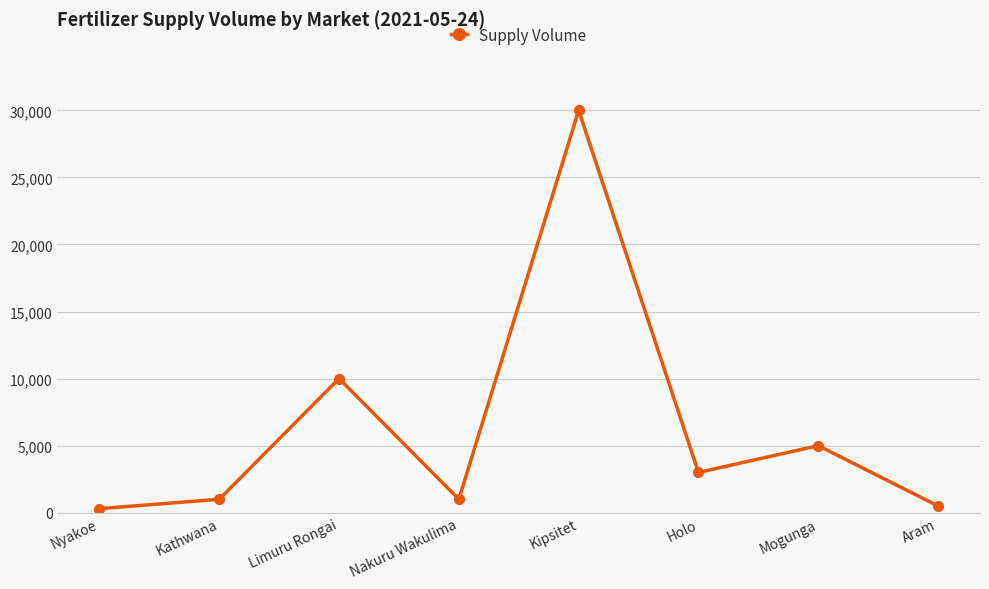

What is the average value?

6350